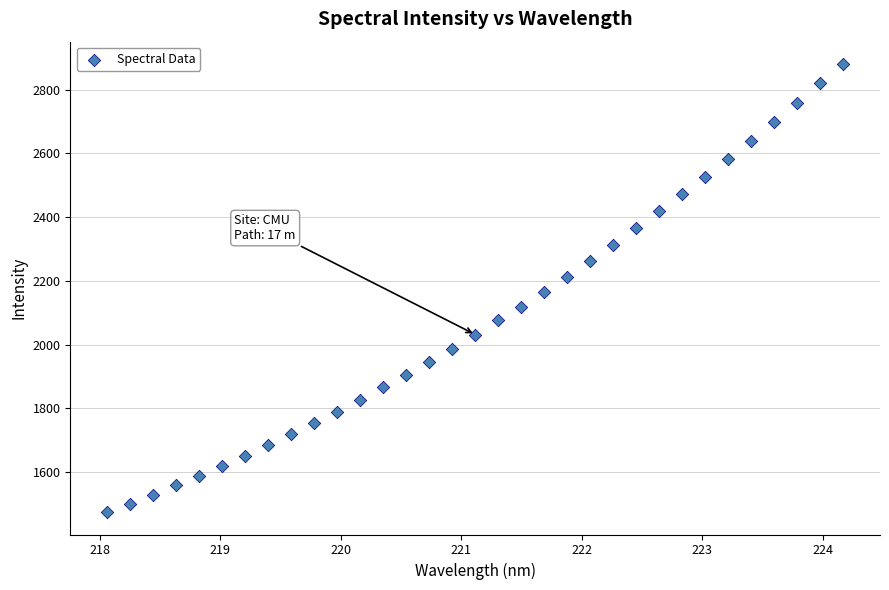

What is the range of Y values (max minus min)?

1407.0